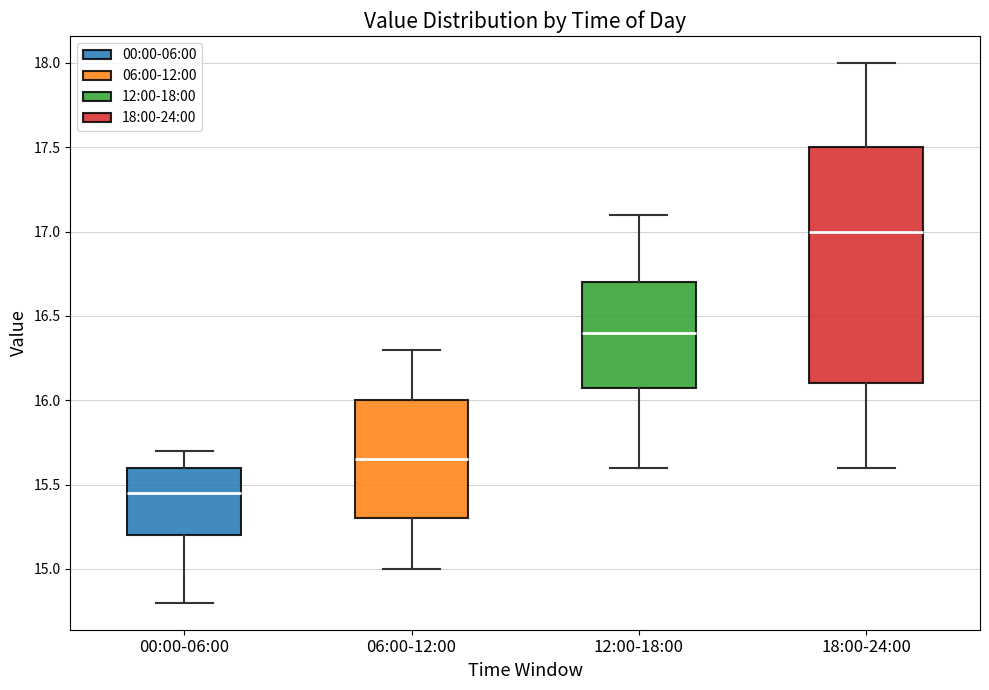

Which box is the tallest, from its lower edge to its upper edge?

18:00-24:00